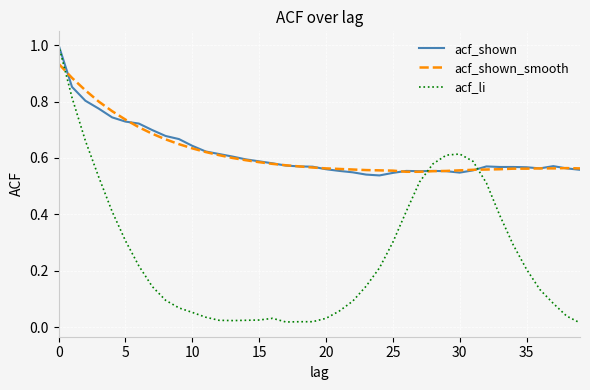

How many lines are shown in the chart?

3